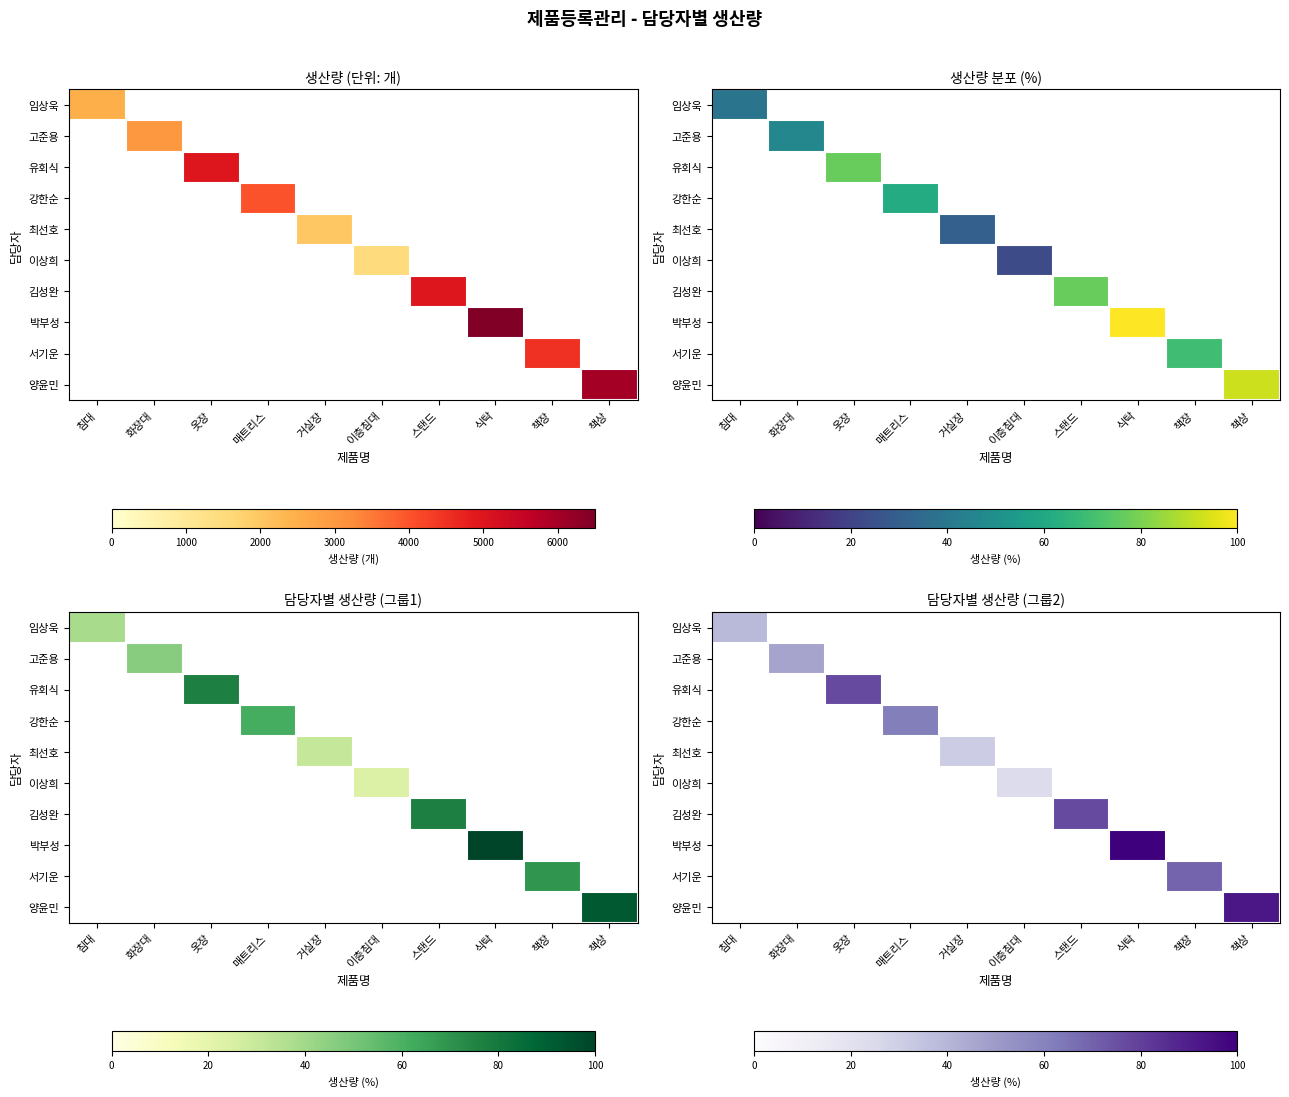

True or false: 강한순 has a value of 0.0 at 이층침대.

True